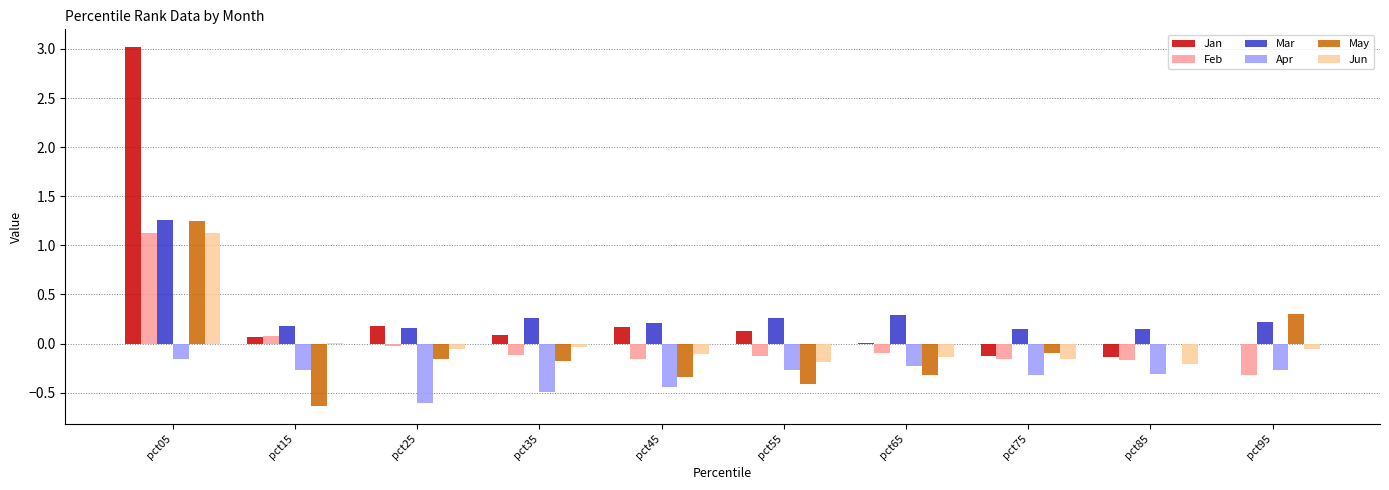

Between pct15 and pct85, which series saw the biggest shift?

May